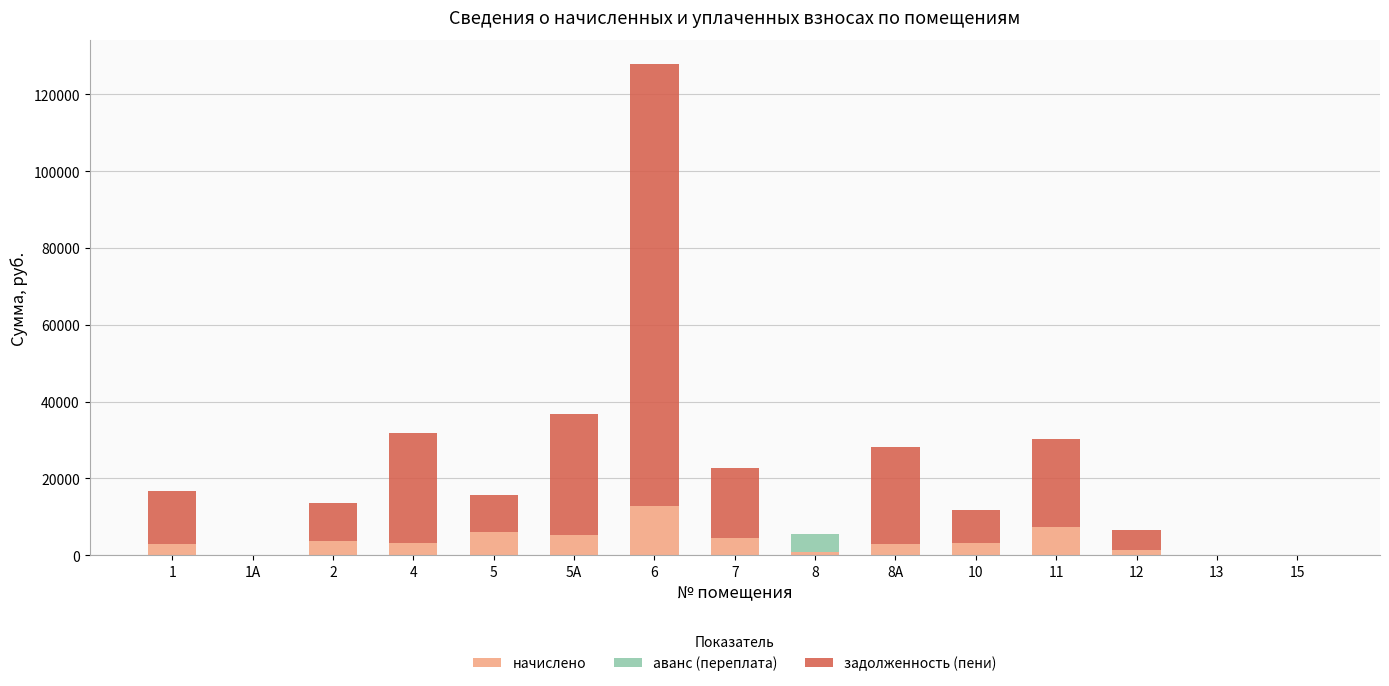

What is the maximum value for начислено?

12717.9